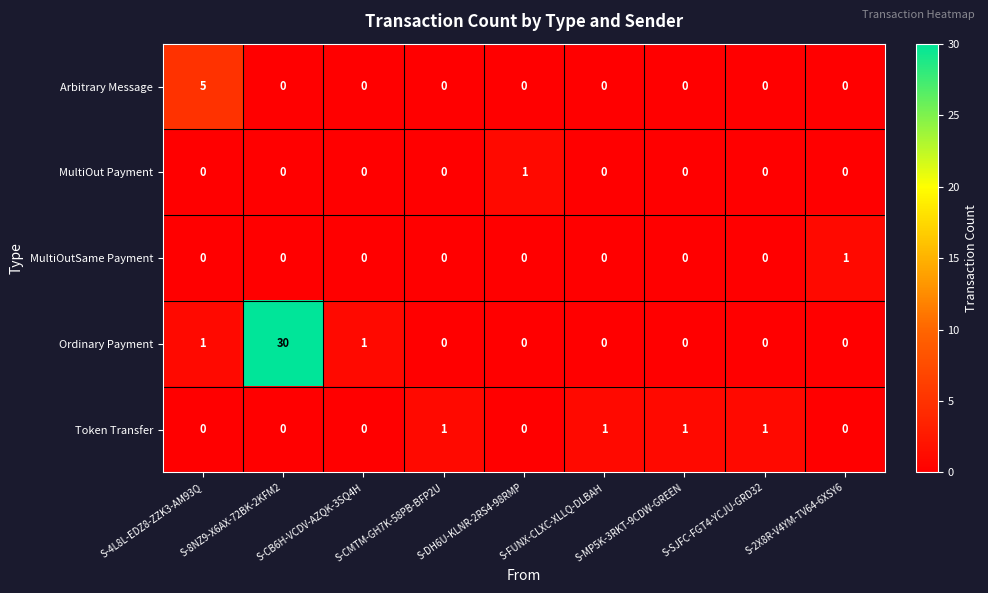

What is the difference between the maximum and minimum values in the Ordinary Payment series?

30